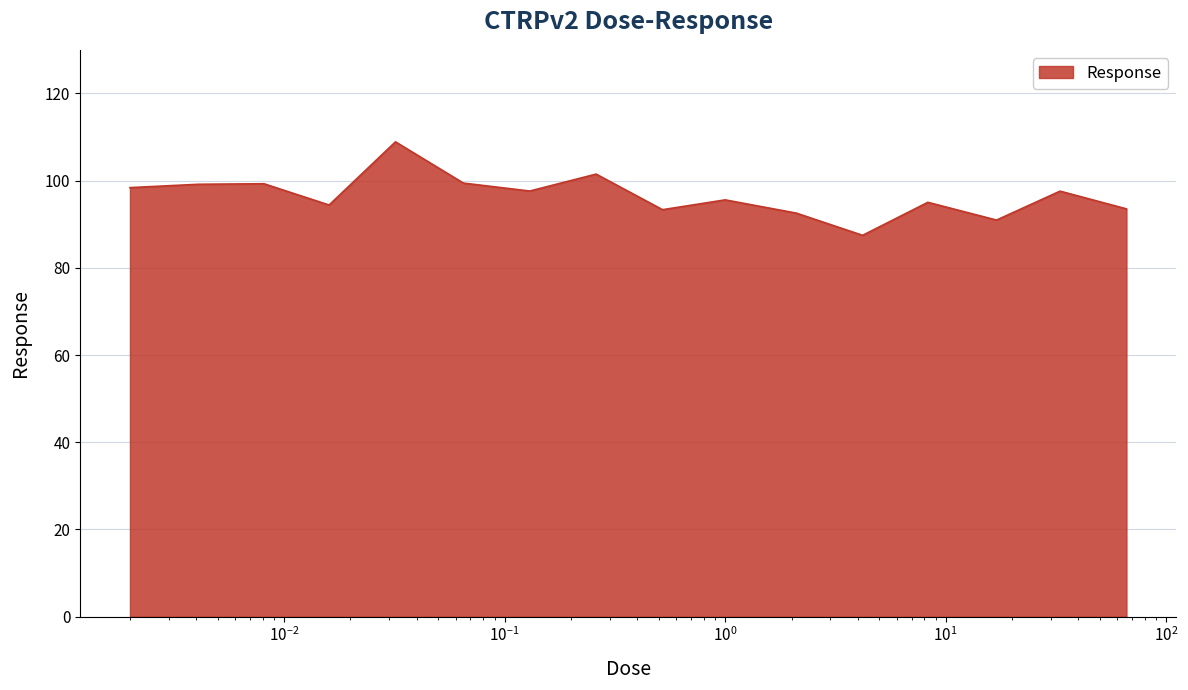

What is the maximum value shown in the chart?

108.9